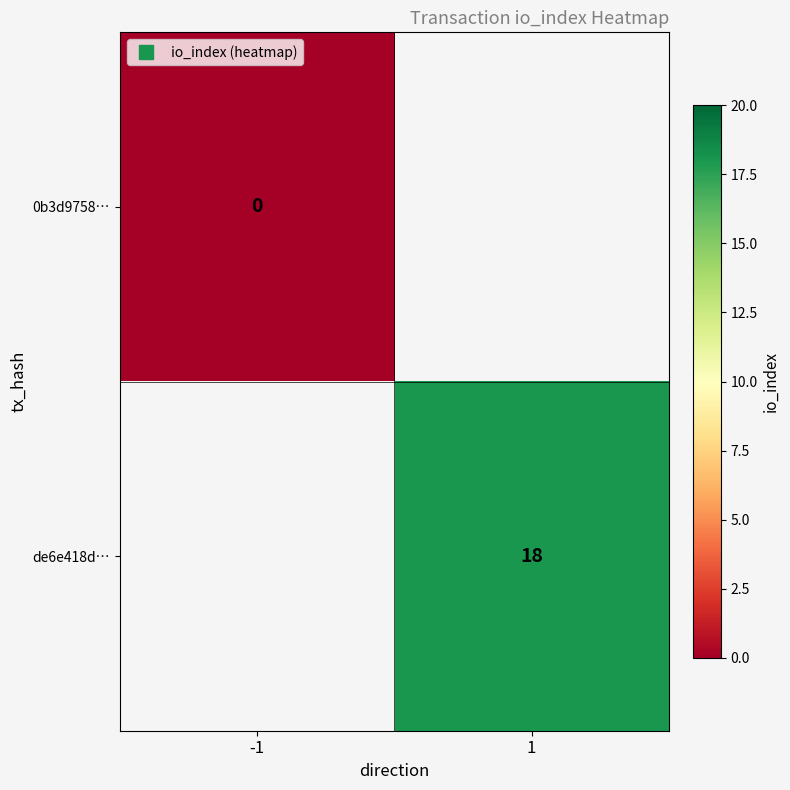

Which has a higher value, -1 or 1?

1